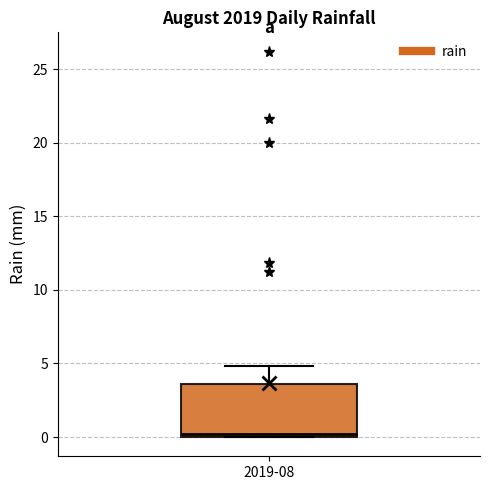

Read this box plot against the y-axis: the position of the median line, the range covered by the box, and the ends of both whiskers. The values are not printed on the chart, so give them approximately, as read against the axis.

median 0.0 (just above the box's lower edge), box 0.0 to 3.5, whiskers 0.0 to 5.0